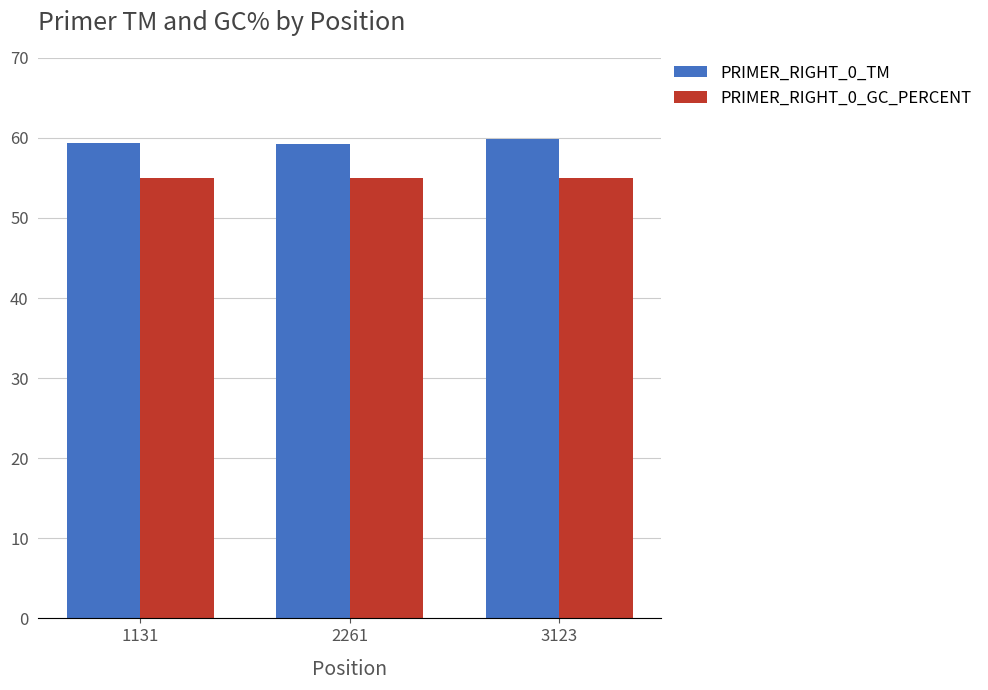

What is the sum of the PRIMER_RIGHT_0_GC_PERCENT values at 3123 and 2261?

110.0